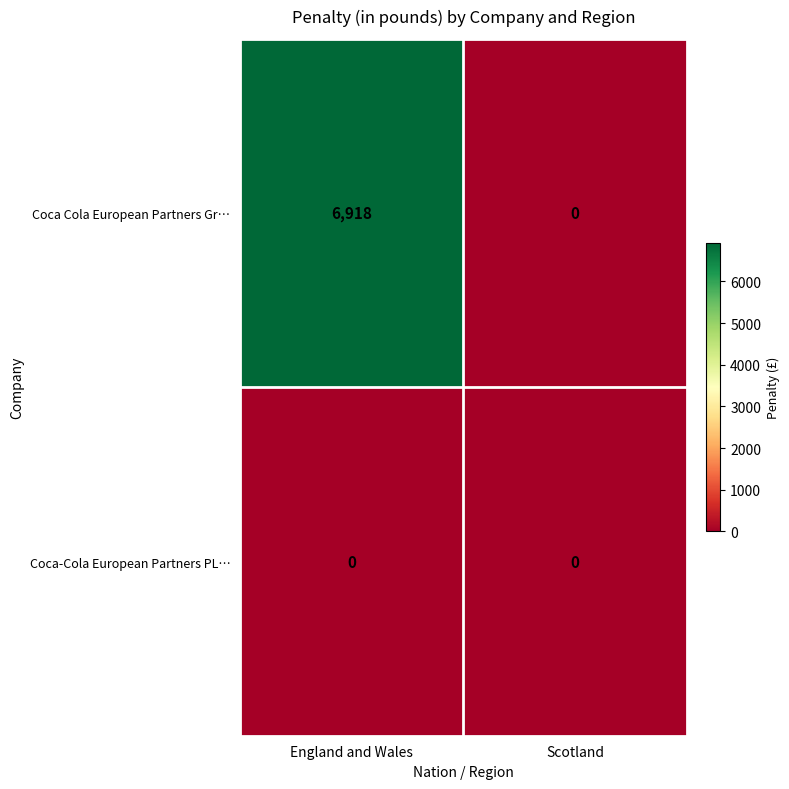

The value of Coca-Cola European Partners PL… at England and Wales is 0. True or false?

True